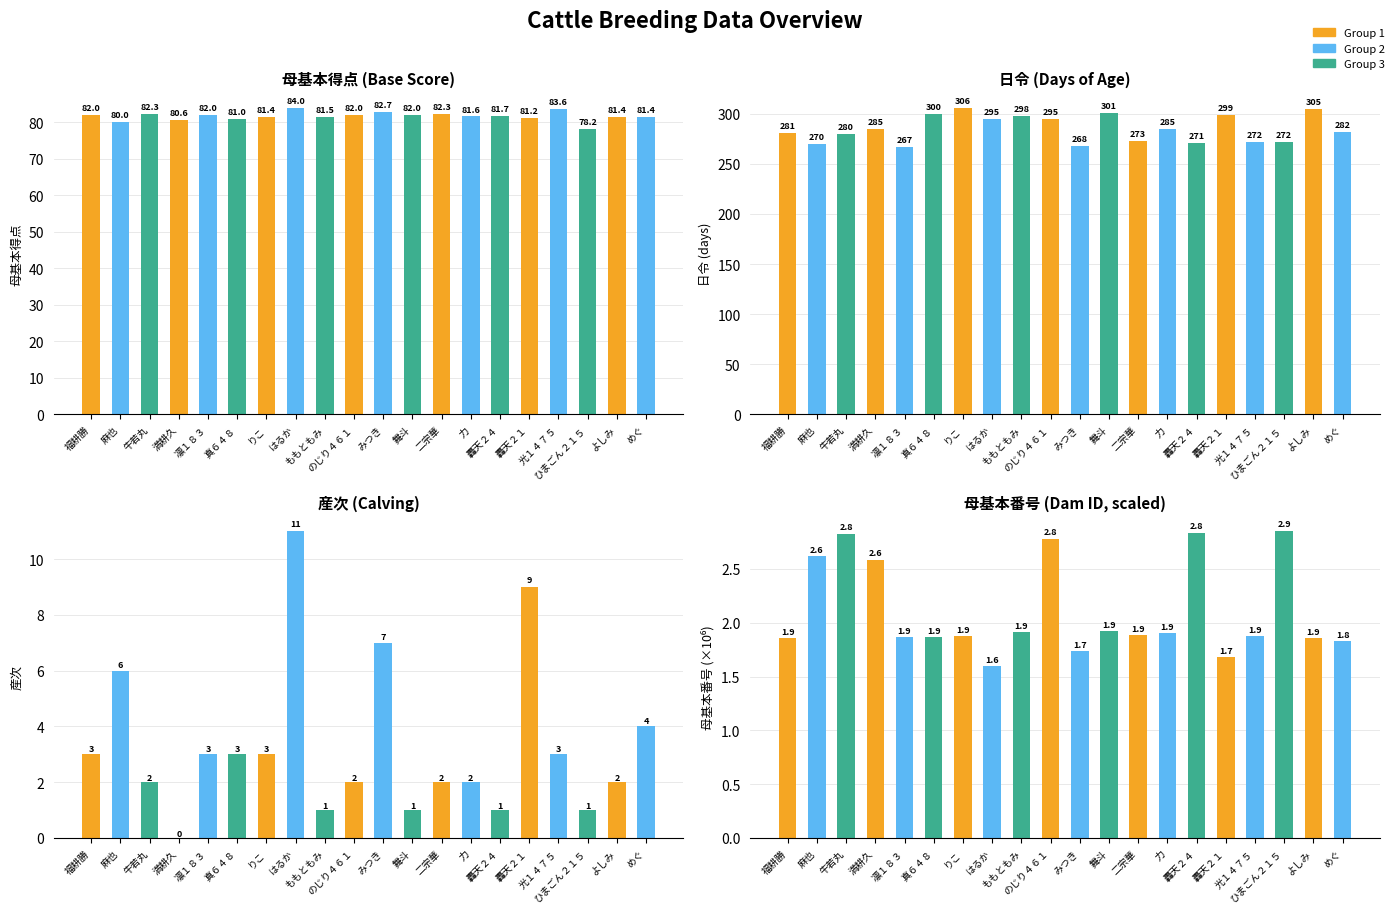

What is the average value of the 日令 (Days of Age) series?

285.2